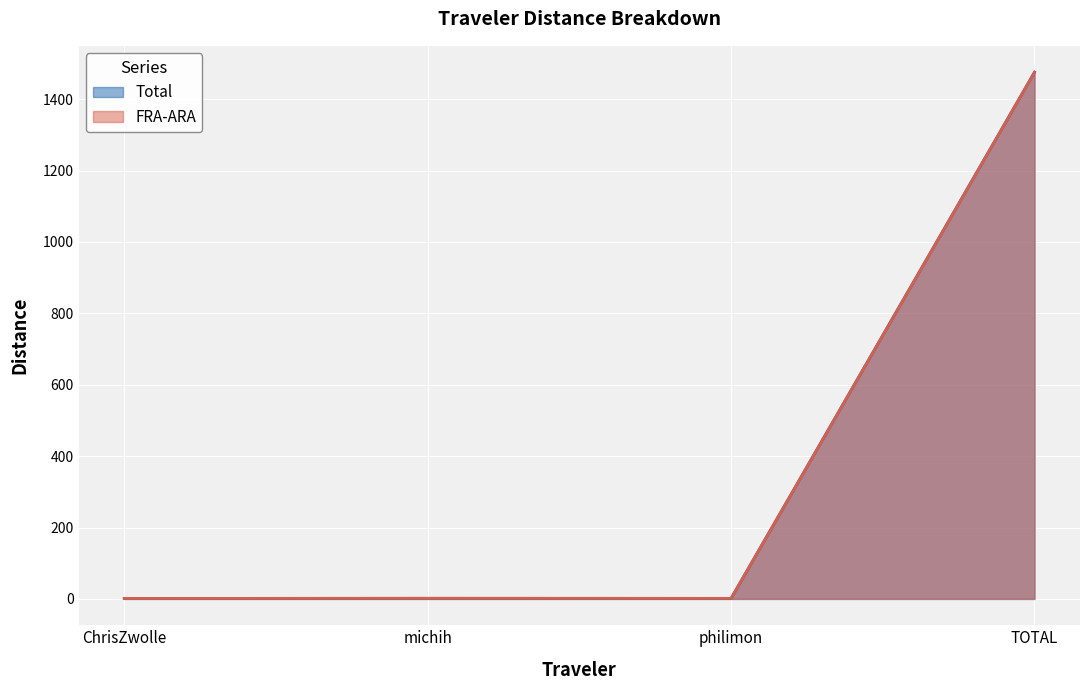

Between michih and philimon, which is larger?

michih